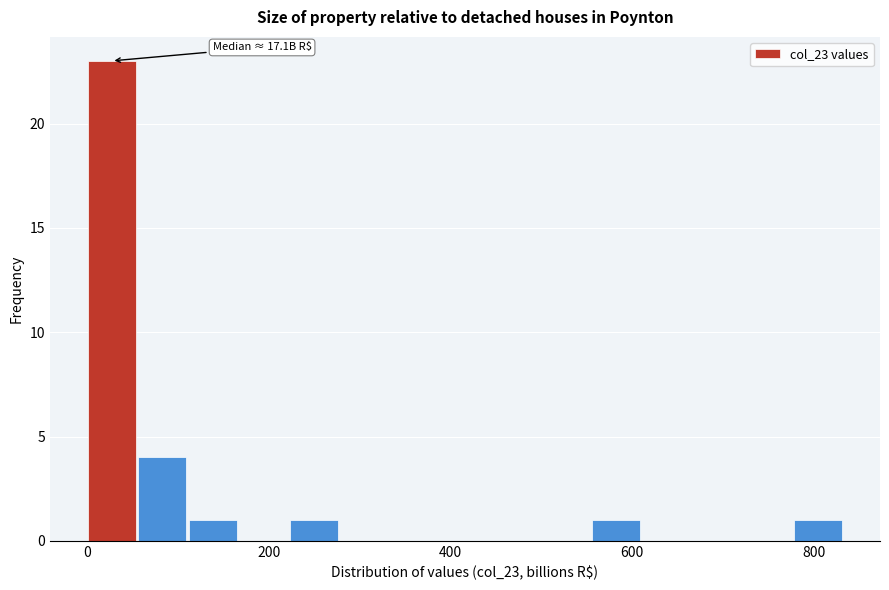

Around what value on the x-axis is the tallest bar? Give the approximate position of its centre, as read against the axis.

20